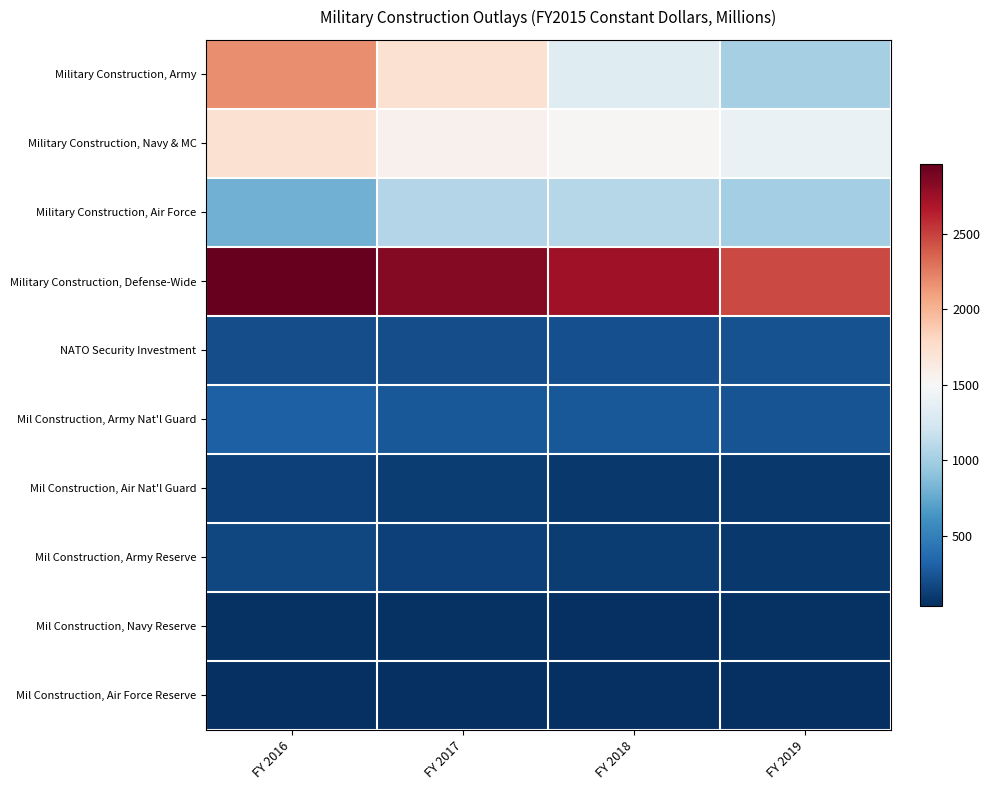

At FY 2017, list the series in order from smallest to largest.

Mil Construction, Air Force Reserve, Mil Construction, Navy Reserve, Mil Construction, Air Nat'l Guard, Mil Construction, Army Reserve, NATO Security Investment, Mil Construction, Army Nat'l Guard, Military Construction, Air Force, Military Construction, Navy & MC, Military Construction, Army, Military Construction, Defense-Wide